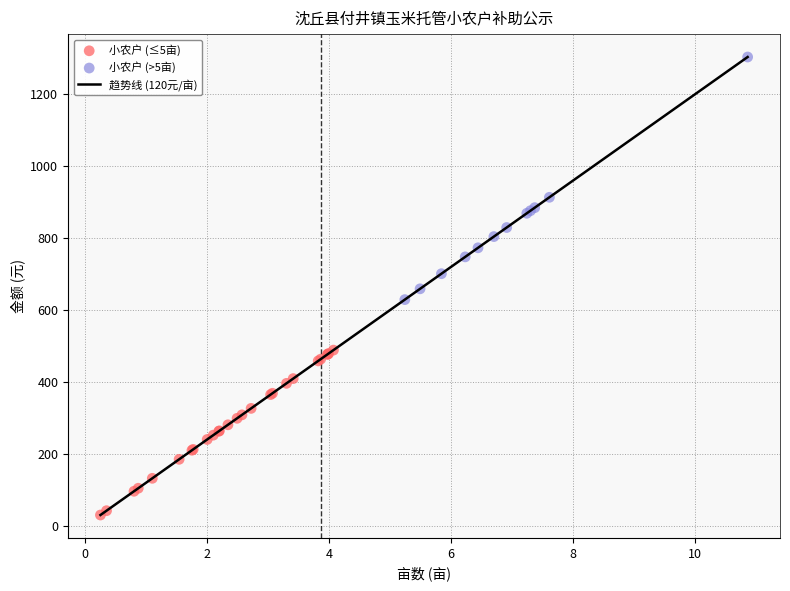

What is the maximum value shown in the chart?

1303.2